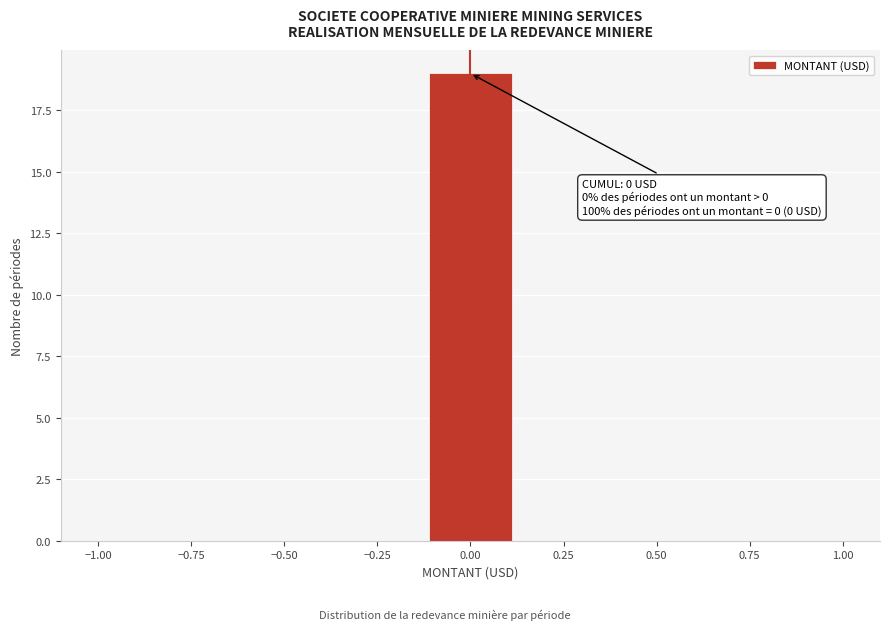

Over which range of the x-axis is the bar tallest?

-0.10 to 0.10